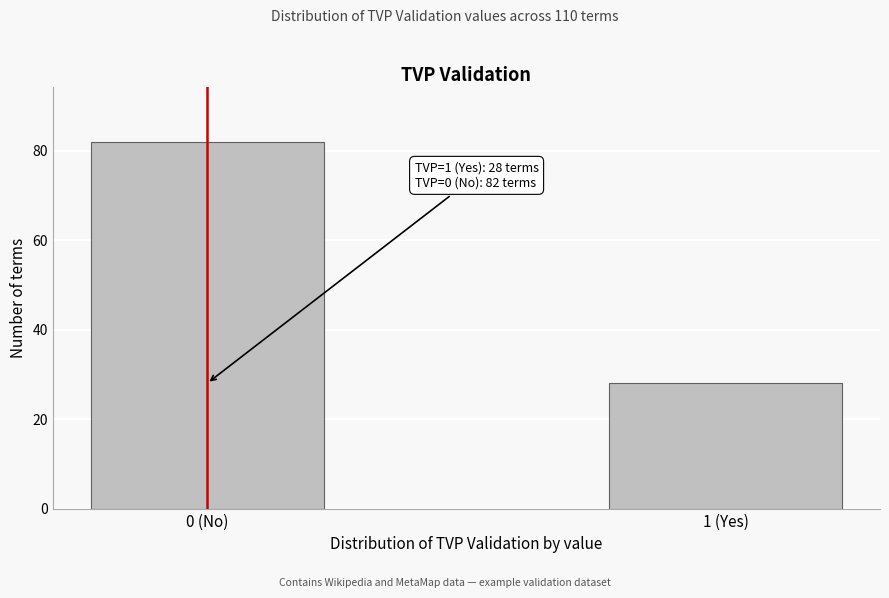

Reading left to right, transcribe all the data shown in this chart.

0 (No)=82	1 (Yes)=28